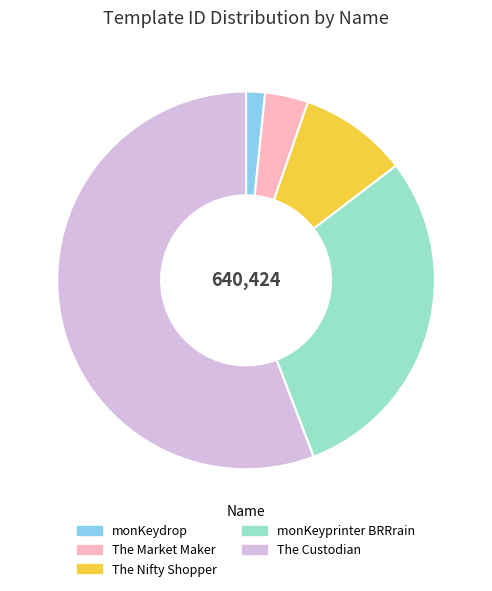

Do monKeydrop and The Nifty Shopper together represent more than half of the pie?

No